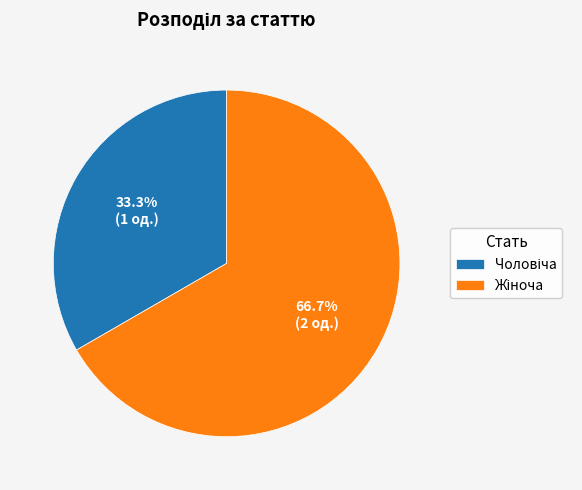

Does any single category account for the majority?

Yes